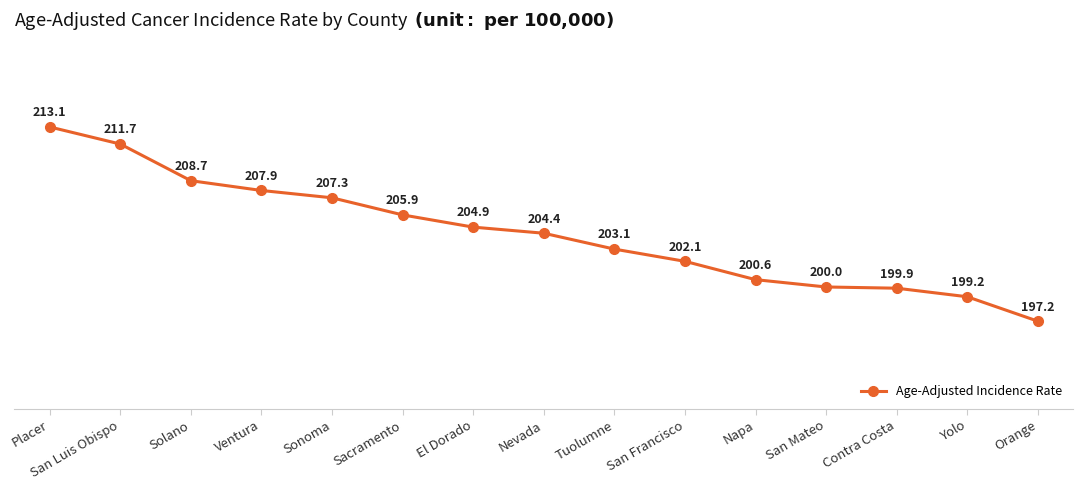

List the labels in order of value, largest first.

Placer, San Luis Obispo, Solano, Ventura, Sonoma, Sacramento, El Dorado, Nevada, Tuolumne, San Francisco, Napa, San Mateo, Contra Costa, Yolo, Orange